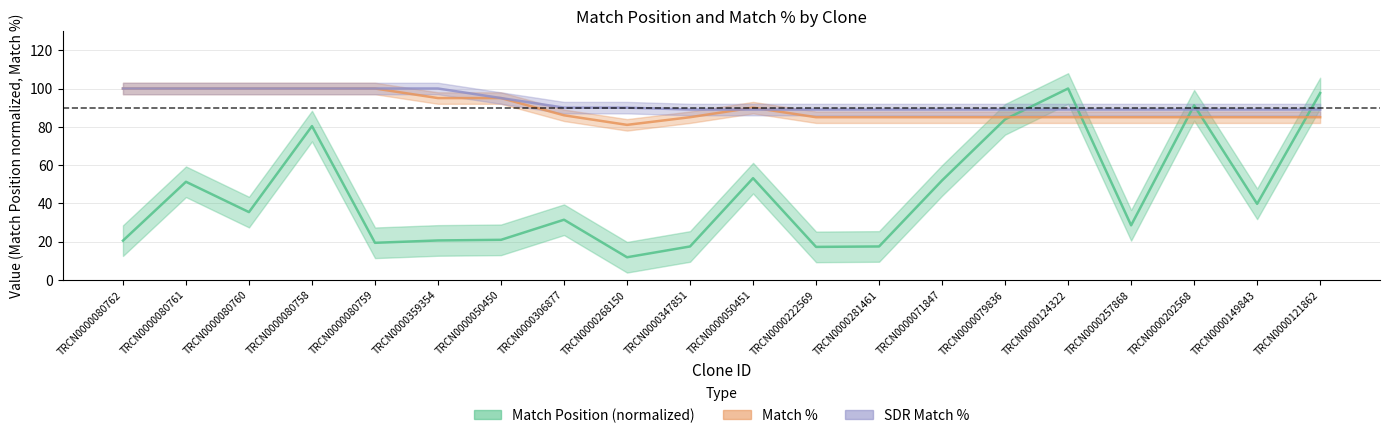

The value of SDR Match % at TRCN0000080761 is 100.0. True or false?

True